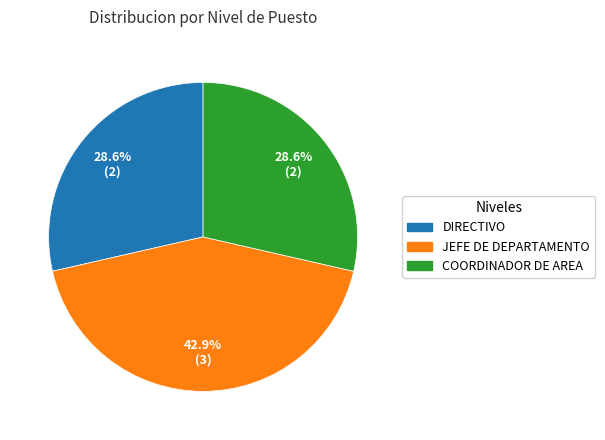

To the nearest percent, what is the difference between the COORDINADOR DE AREA and JEFE DE DEPARTAMENTO slice percentages?

14%